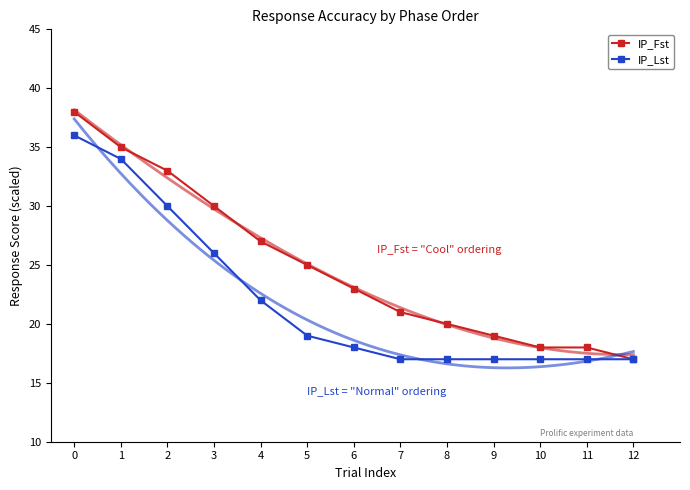

The IP_Lst series shows 18 at 6. True or false?

True